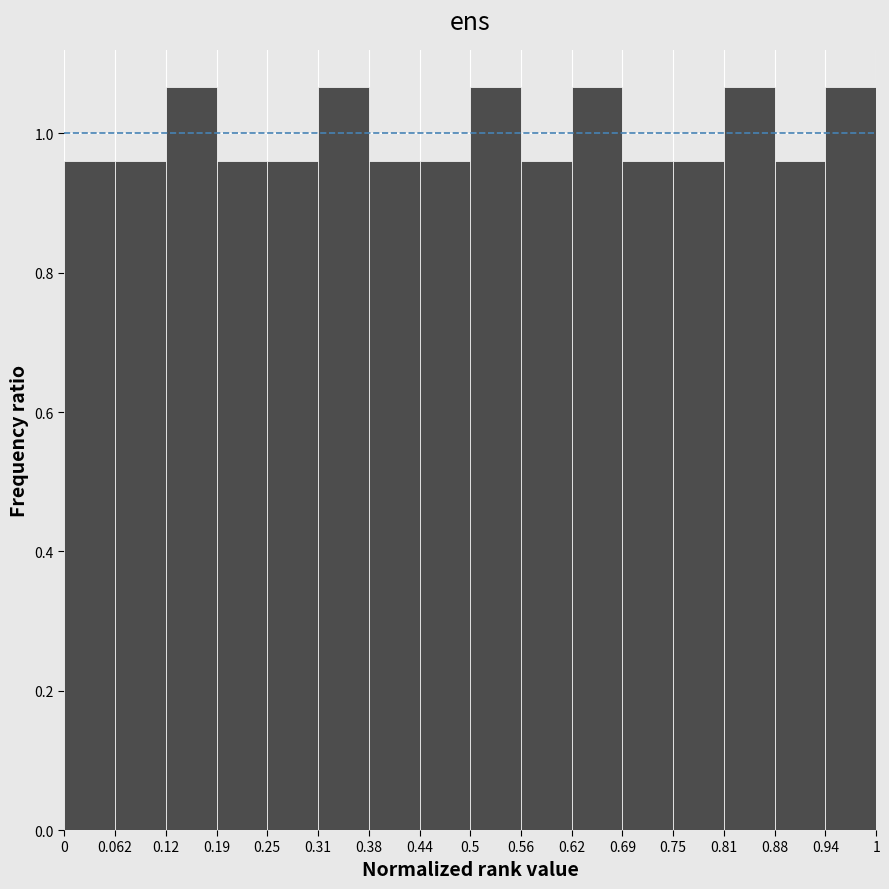

Reading left to right, list every bar in this chart as the range it spans on the x-axis followed by its height. The values are not printed on the chart, so give them approximately, as read against the axis.

0 to 0.062: 0.96
0.062 to 0.12: 0.96
0.12 to 0.19: 1.06
0.19 to 0.25: 0.96
0.25 to 0.31: 0.96
0.31 to 0.38: 1.06
0.38 to 0.44: 0.96
0.44 to 0.5: 0.96
0.5 to 0.56: 1.06
0.56 to 0.62: 0.96
0.62 to 0.69: 1.06
0.69 to 0.75: 0.96
0.75 to 0.81: 0.96
0.81 to 0.88: 1.06
0.88 to 0.94: 0.96
0.94 to 1: 1.06